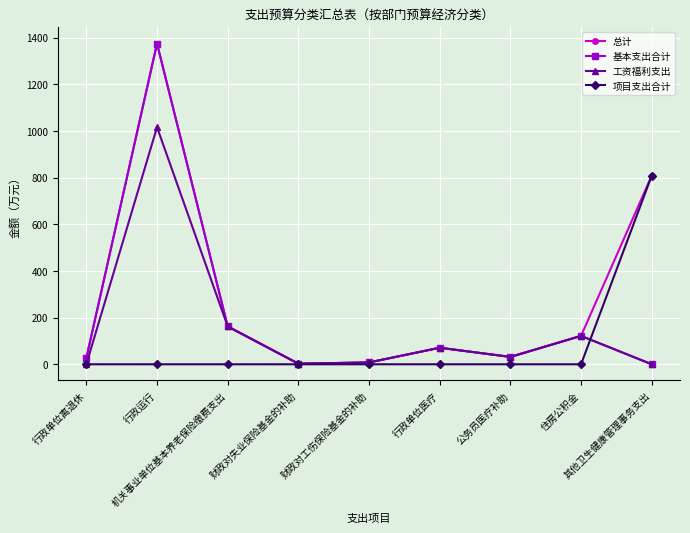

What is the highest value of the 工资福利支出 series?

1016.3